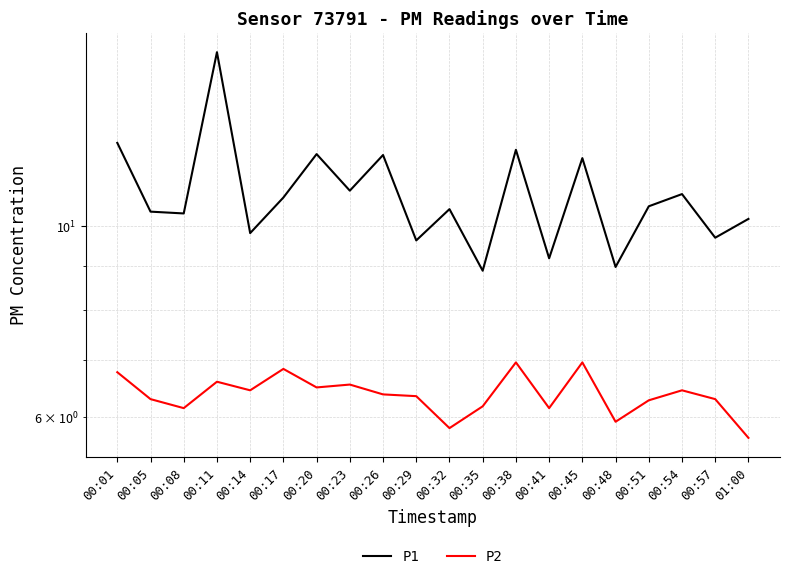

Reading left to right, list all the values displayed in this chart.

P1: 12.5	10.4	10.3	15.9	9.8	10.8	12.1	11.0	12.1	9.6	10.5	8.9	12.3	9.2	12.0	9.0	10.6	10.9	9.7	10.2
P2: 6.8	6.3	6.2	6.6	6.5	6.8	6.5	6.5	6.4	6.3	5.8	6.2	7.0	6.2	7.0	5.9	6.3	6.5	6.3	5.7